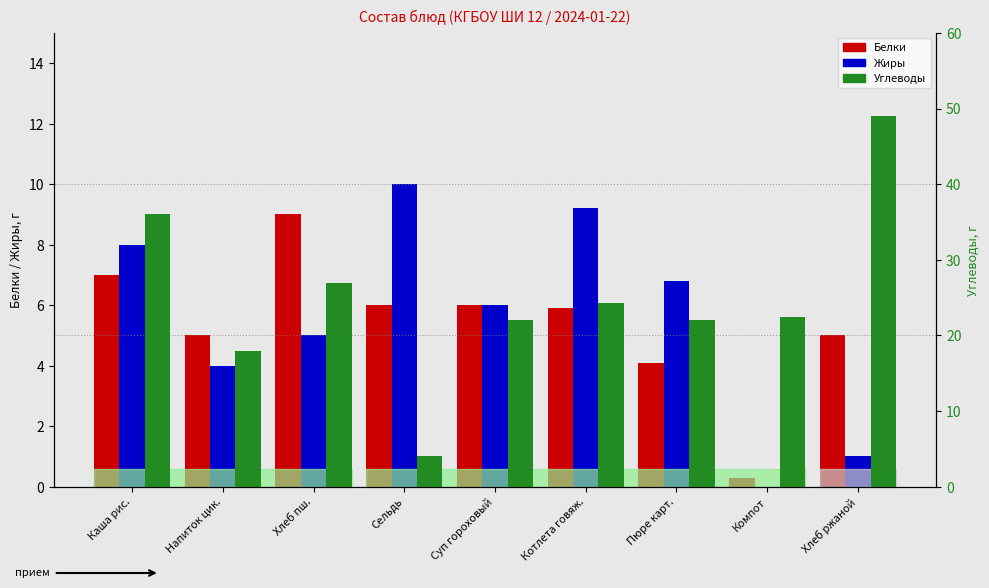

Is it true that Белки equals 11.8 at Каша рис.?

False